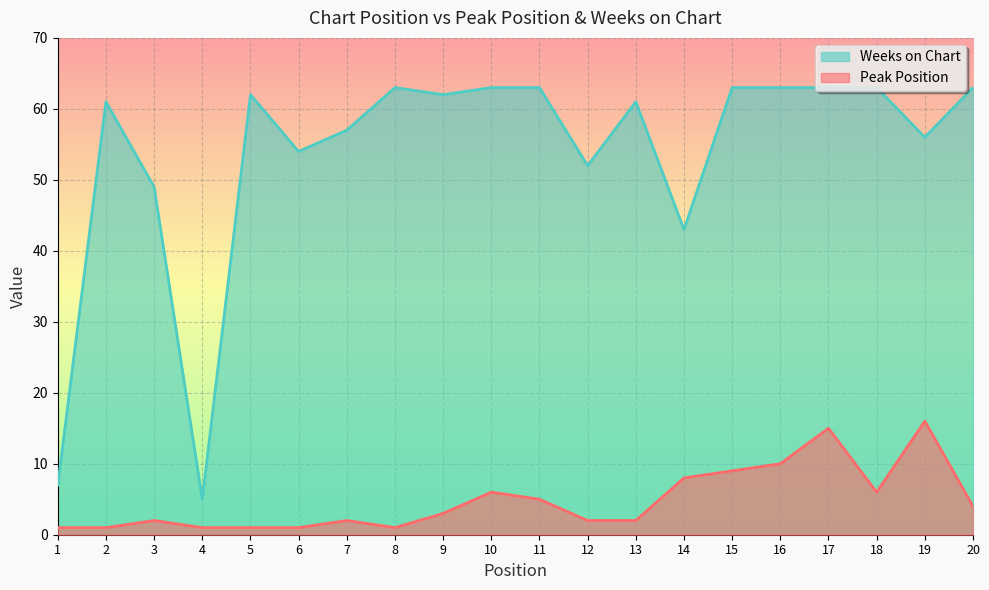

At 7, list the series in order from smallest to largest.

Peak Position, Weeks on Chart